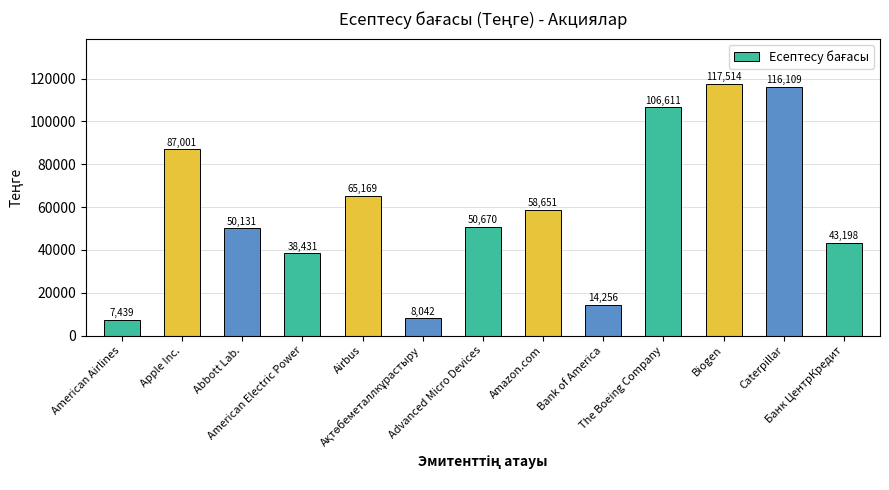

What is the value of the 6th bar from the left?

8042.0